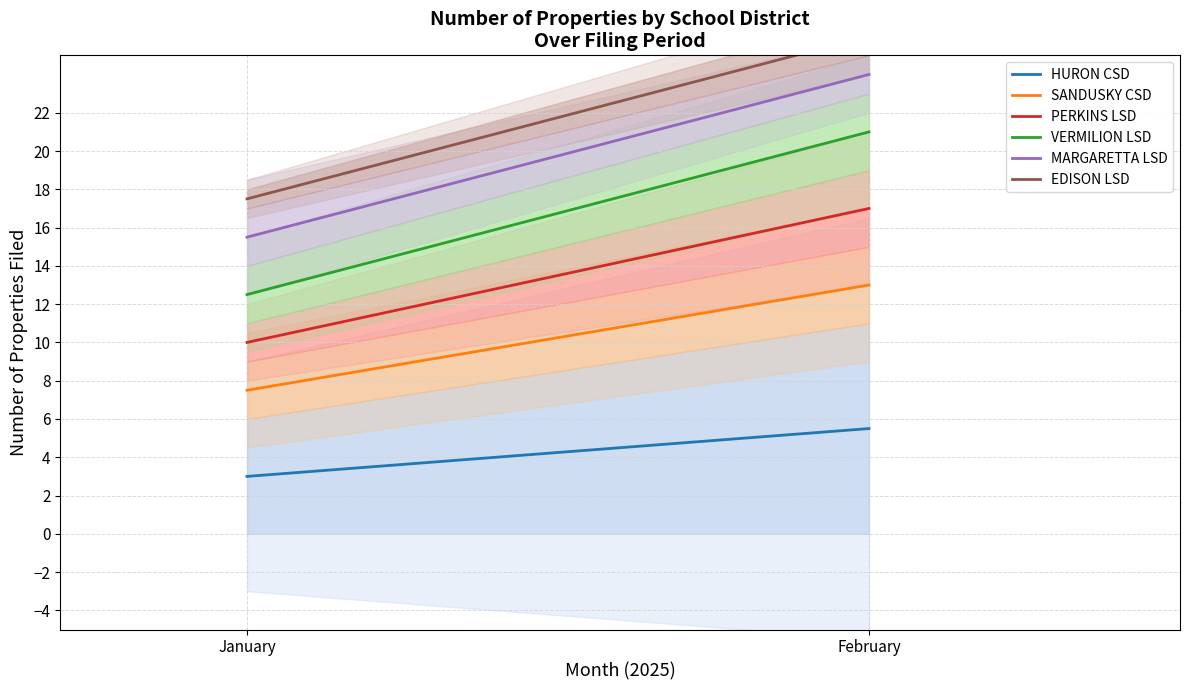

Which series has the largest range (max minus min)?

VERMILION LSD